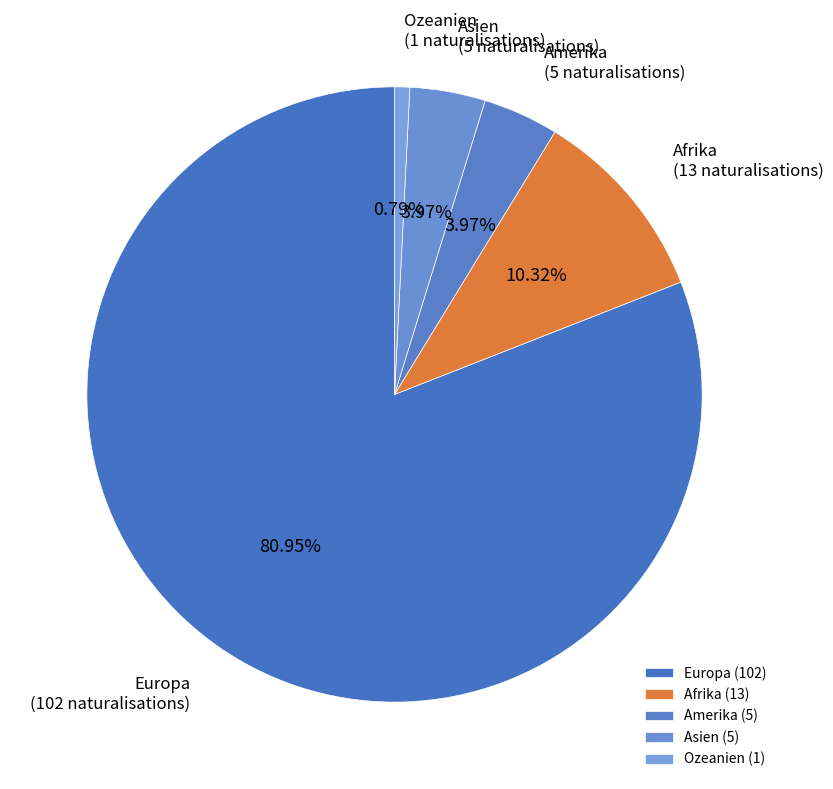

The Ozeanien slice represents 12% of the pie. True or false?

False